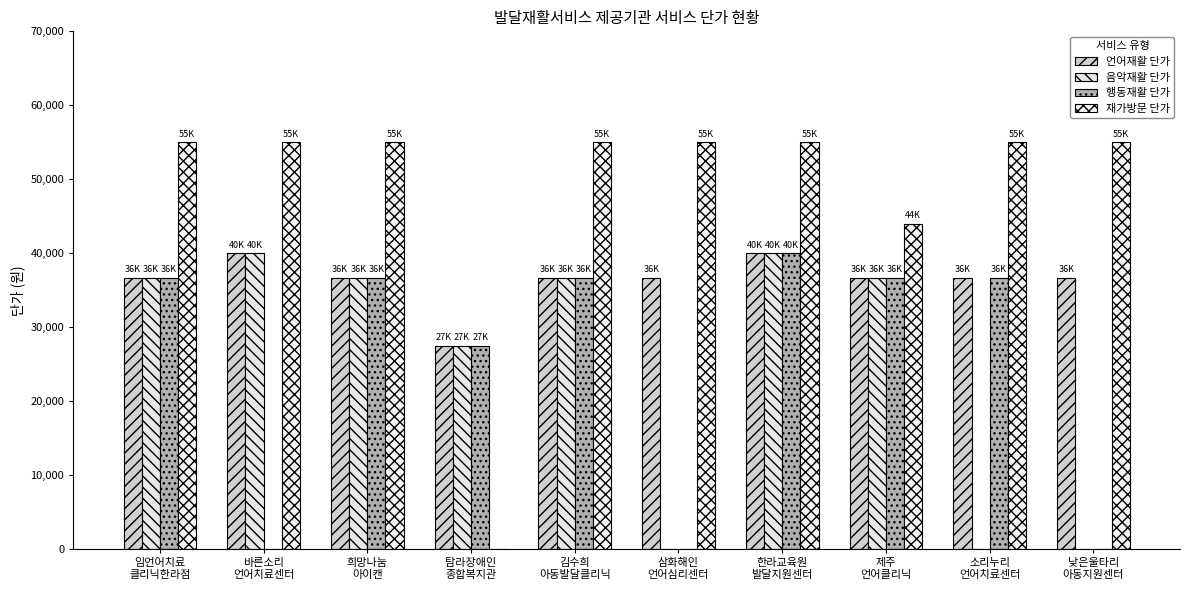

How many distinct data groups are displayed?

4